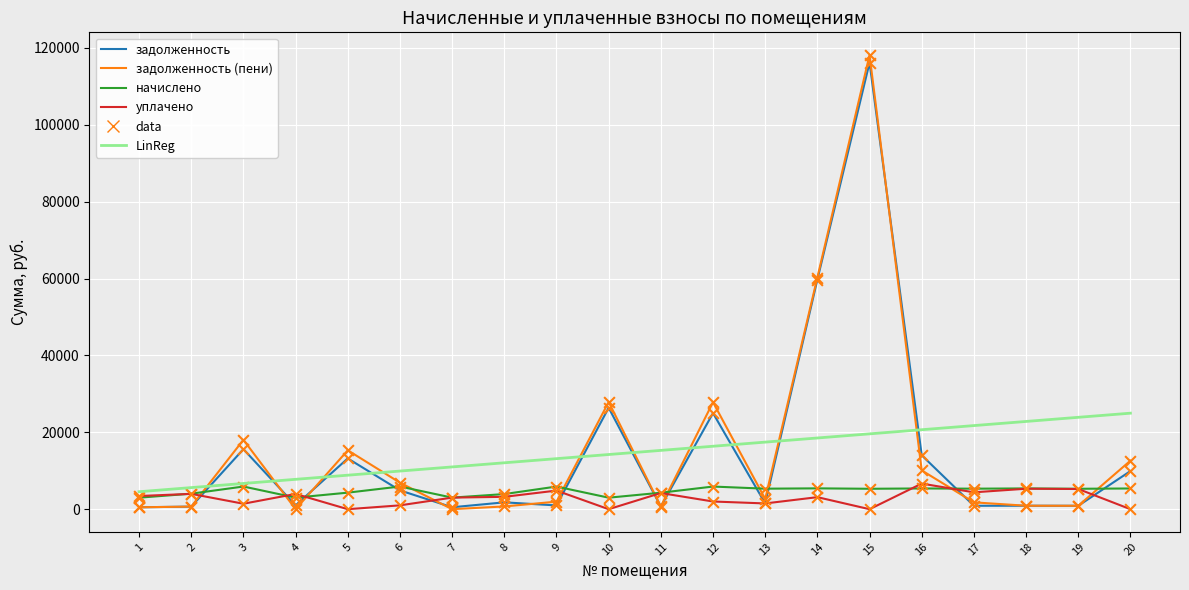

Between 8 and 12, which series saw the biggest shift?

задолженность (пени)